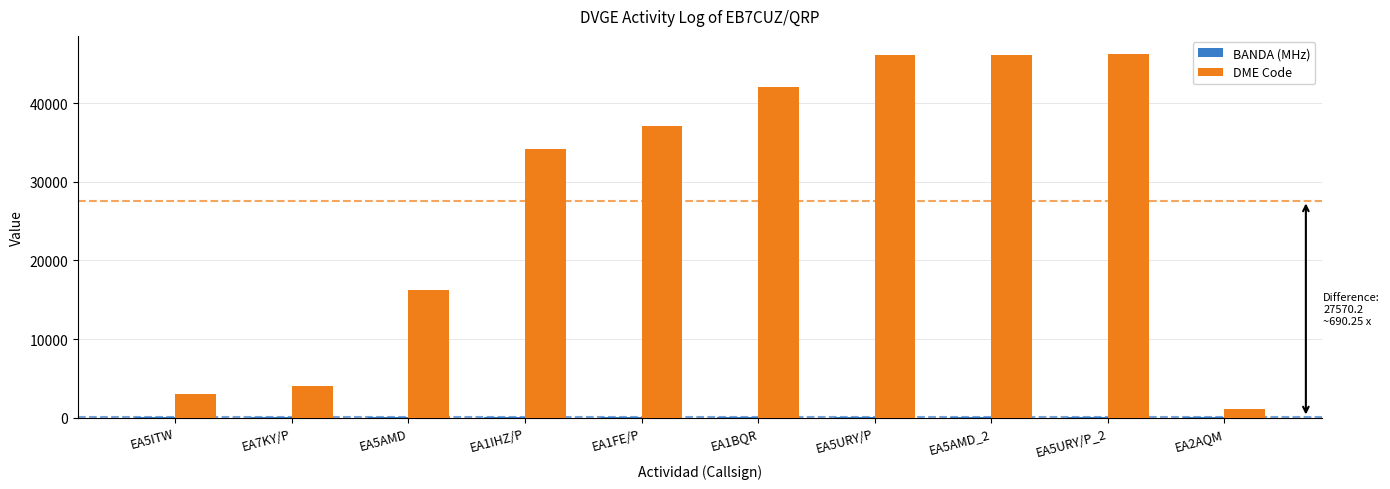

At which label is DME Code closest to 23649?

EA5AMD